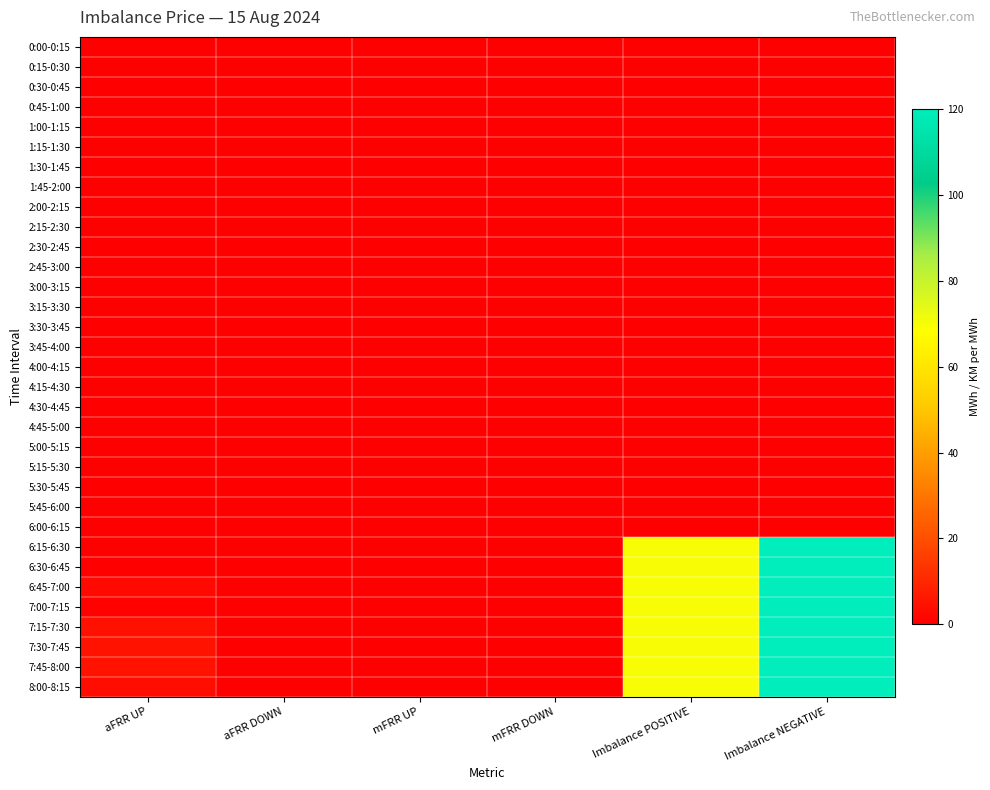

Reading left to right, what are all the values shown in this chart?

0:00-0:15: aFRR UP=0.0	aFRR DOWN=0.0	mFRR UP=0.0	mFRR DOWN=0.0	Imbalance POSITIVE=0.0	Imbalance NEGATIVE=0.0
0:15-0:30: aFRR UP=0.0	aFRR DOWN=0.0	mFRR UP=0.0	mFRR DOWN=0.0	Imbalance POSITIVE=0.0	Imbalance NEGATIVE=0.0
0:30-0:45: aFRR UP=0.0	aFRR DOWN=0.0	mFRR UP=0.0	mFRR DOWN=0.0	Imbalance POSITIVE=0.0	Imbalance NEGATIVE=0.0
0:45-1:00: aFRR UP=0.0	aFRR DOWN=0.0	mFRR UP=0.0	mFRR DOWN=0.0	Imbalance POSITIVE=0.0	Imbalance NEGATIVE=0.0
1:00-1:15: aFRR UP=0.0	aFRR DOWN=0.0	mFRR UP=0.0	mFRR DOWN=0.0	Imbalance POSITIVE=0.0	Imbalance NEGATIVE=0.0
1:15-1:30: aFRR UP=0.0	aFRR DOWN=0.0	mFRR UP=0.0	mFRR DOWN=0.0	Imbalance POSITIVE=0.0	Imbalance NEGATIVE=0.0
1:30-1:45: aFRR UP=0.0	aFRR DOWN=0.0	mFRR UP=0.0	mFRR DOWN=0.0	Imbalance POSITIVE=0.0	Imbalance NEGATIVE=0.0
1:45-2:00: aFRR UP=0.0	aFRR DOWN=0.0	mFRR UP=0.0	mFRR DOWN=0.0	Imbalance POSITIVE=0.0	Imbalance NEGATIVE=0.0
2:00-2:15: aFRR UP=0.0	aFRR DOWN=0.0	mFRR UP=0.0	mFRR DOWN=0.0	Imbalance POSITIVE=0.0	Imbalance NEGATIVE=0.0
2:15-2:30: aFRR UP=0.0	aFRR DOWN=0.0	mFRR UP=0.0	mFRR DOWN=0.0	Imbalance POSITIVE=0.0	Imbalance NEGATIVE=0.0
2:30-2:45: aFRR UP=0.0	aFRR DOWN=0.0	mFRR UP=0.0	mFRR DOWN=0.0	Imbalance POSITIVE=0.0	Imbalance NEGATIVE=0.0
2:45-3:00: aFRR UP=0.0	aFRR DOWN=0.0	mFRR UP=0.0	mFRR DOWN=0.0	Imbalance POSITIVE=0.0	Imbalance NEGATIVE=0.0
3:00-3:15: aFRR UP=0.0	aFRR DOWN=0.0	mFRR UP=0.0	mFRR DOWN=0.0	Imbalance POSITIVE=0.0	Imbalance NEGATIVE=0.0
3:15-3:30: aFRR UP=0.0	aFRR DOWN=0.0	mFRR UP=0.0	mFRR DOWN=0.0	Imbalance POSITIVE=0.0	Imbalance NEGATIVE=0.0
3:30-3:45: aFRR UP=0.0	aFRR DOWN=0.0	mFRR UP=0.0	mFRR DOWN=0.0	Imbalance POSITIVE=0.0	Imbalance NEGATIVE=0.0
3:45-4:00: aFRR UP=0.0	aFRR DOWN=0.0	mFRR UP=0.0	mFRR DOWN=0.0	Imbalance POSITIVE=0.0	Imbalance NEGATIVE=0.0
4:00-4:15: aFRR UP=0.0	aFRR DOWN=0.0	mFRR UP=0.0	mFRR DOWN=0.0	Imbalance POSITIVE=0.0	Imbalance NEGATIVE=0.0
4:15-4:30: aFRR UP=0.0	aFRR DOWN=0.0	mFRR UP=0.0	mFRR DOWN=0.0	Imbalance POSITIVE=0.0	Imbalance NEGATIVE=0.0
4:30-4:45: aFRR UP=0.0	aFRR DOWN=0.0	mFRR UP=0.0	mFRR DOWN=0.0	Imbalance POSITIVE=0.0	Imbalance NEGATIVE=0.0
4:45-5:00: aFRR UP=0.0	aFRR DOWN=0.0	mFRR UP=0.0	mFRR DOWN=0.0	Imbalance POSITIVE=0.0	Imbalance NEGATIVE=0.0
5:00-5:15: aFRR UP=0.0	aFRR DOWN=0.0	mFRR UP=0.0	mFRR DOWN=0.0	Imbalance POSITIVE=0.0	Imbalance NEGATIVE=0.0
5:15-5:30: aFRR UP=0.0	aFRR DOWN=0.0	mFRR UP=0.0	mFRR DOWN=0.0	Imbalance POSITIVE=0.0	Imbalance NEGATIVE=0.0
5:30-5:45: aFRR UP=0.0	aFRR DOWN=0.0	mFRR UP=0.0	mFRR DOWN=0.0	Imbalance POSITIVE=0.0	Imbalance NEGATIVE=0.0
5:45-6:00: aFRR UP=0.0	aFRR DOWN=0.0	mFRR UP=0.0	mFRR DOWN=0.0	Imbalance POSITIVE=0.0	Imbalance NEGATIVE=0.0
6:00-6:15: aFRR UP=0.0	aFRR DOWN=0.0	mFRR UP=0.0	mFRR DOWN=0.0	Imbalance POSITIVE=0.0	Imbalance NEGATIVE=0.0
6:15-6:30: aFRR UP=0.0	aFRR DOWN=0.5	mFRR UP=0.0	mFRR DOWN=0.0	Imbalance POSITIVE=70.0	Imbalance NEGATIVE=120.0
6:30-6:45: aFRR UP=0.3	aFRR DOWN=0.0	mFRR UP=0.0	mFRR DOWN=0.0	Imbalance POSITIVE=70.0	Imbalance NEGATIVE=120.0
6:45-7:00: aFRR UP=2.4	aFRR DOWN=0.0	mFRR UP=0.0	mFRR DOWN=0.0	Imbalance POSITIVE=70.0	Imbalance NEGATIVE=120.0
7:00-7:15: aFRR UP=0.7	aFRR DOWN=0.0	mFRR UP=0.0	mFRR DOWN=0.0	Imbalance POSITIVE=70.0	Imbalance NEGATIVE=120.0
7:15-7:30: aFRR UP=4.3	aFRR DOWN=0.0	mFRR UP=0.0	mFRR DOWN=0.0	Imbalance POSITIVE=70.0	Imbalance NEGATIVE=120.0
7:30-7:45: aFRR UP=4.9	aFRR DOWN=0.0	mFRR UP=0.0	mFRR DOWN=0.0	Imbalance POSITIVE=70.0	Imbalance NEGATIVE=120.0
7:45-8:00: aFRR UP=5.0	aFRR DOWN=0.0	mFRR UP=0.0	mFRR DOWN=0.0	Imbalance POSITIVE=70.0	Imbalance NEGATIVE=120.0
8:00-8:15: aFRR UP=3.7	aFRR DOWN=0.0	mFRR UP=0.0	mFRR DOWN=0.0	Imbalance POSITIVE=70.0	Imbalance NEGATIVE=120.0